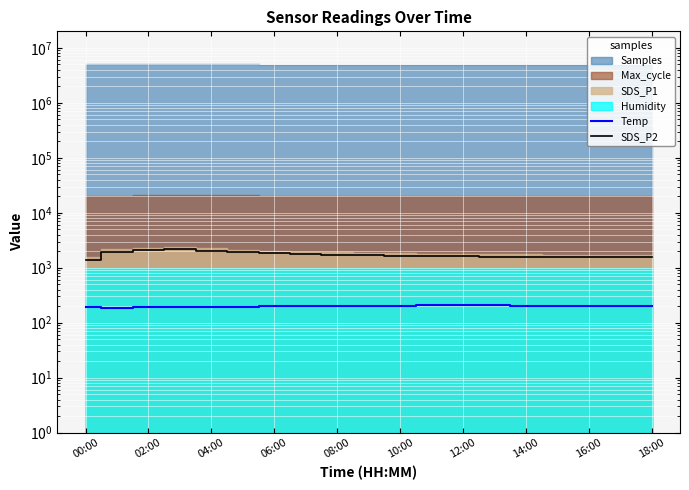

At which label does SDS_P2 first exceed 1660?

02:00